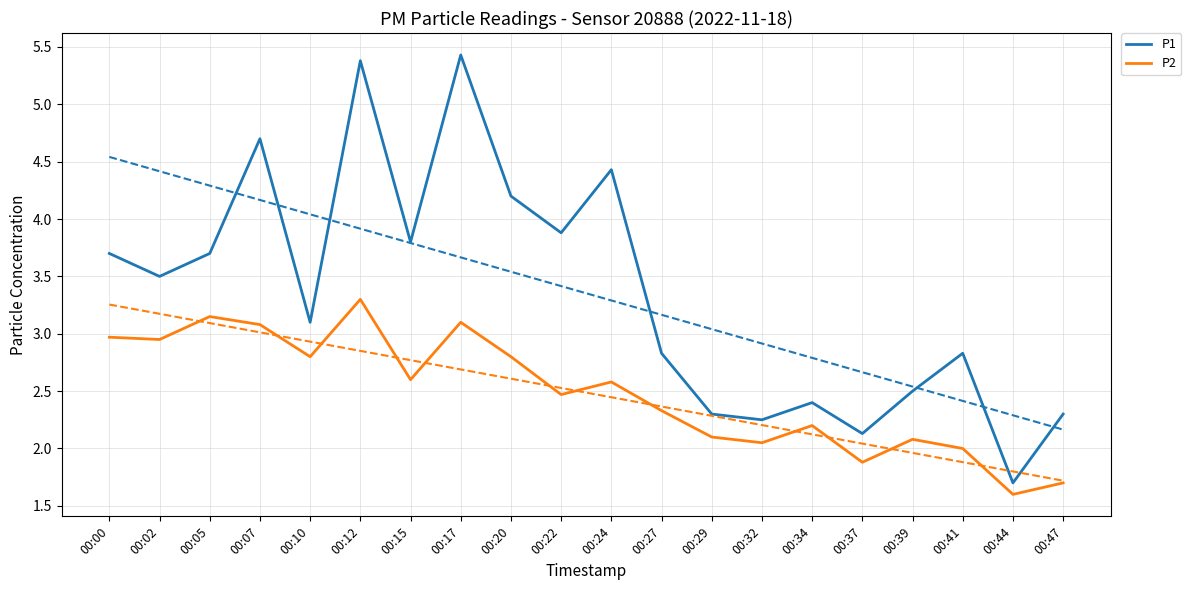

Where is the first local minimum for P2?

00:02